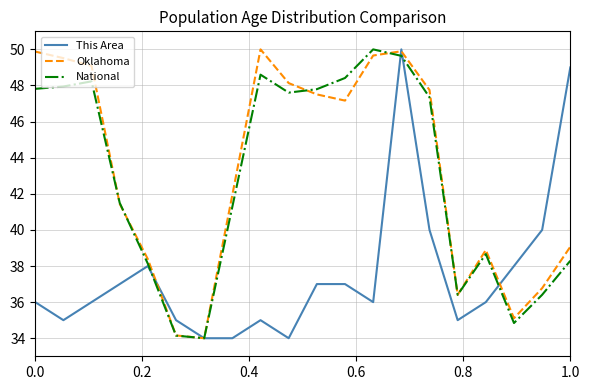

After their last crossing, which series has the higher values: Oklahoma or National?

Oklahoma